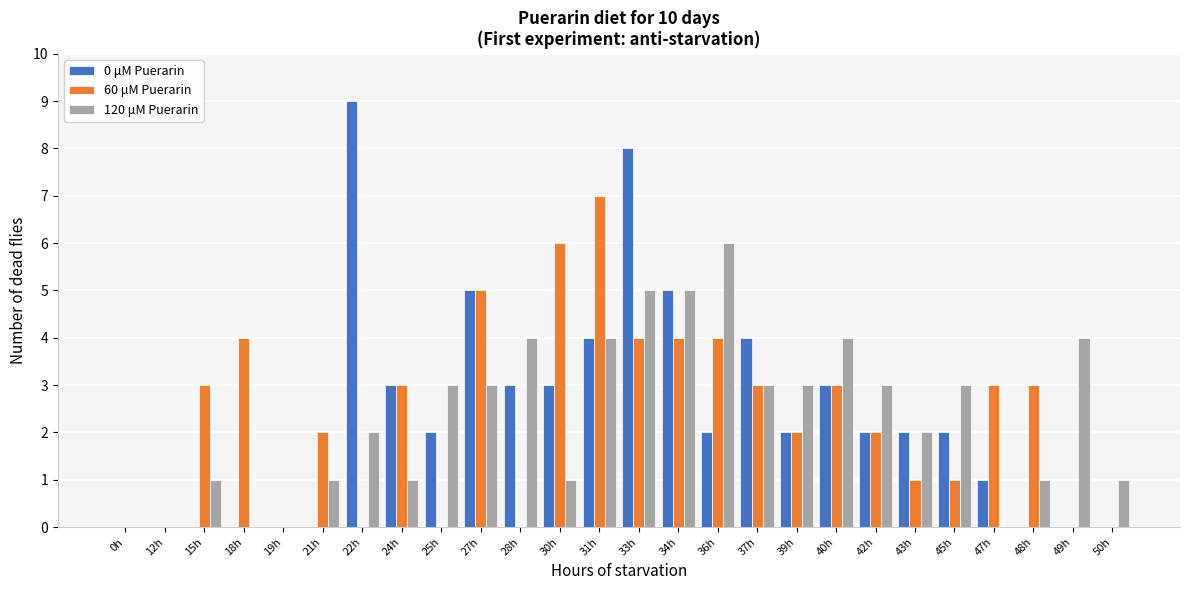

What is the approximate value of 60 μM Puerarin at 27h?

5